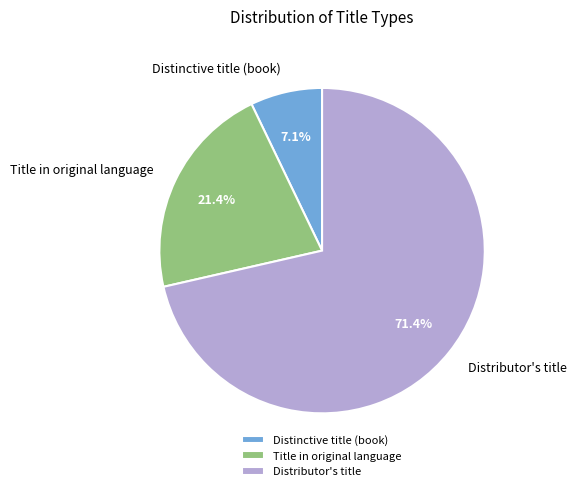

Count the number of slices in the pie.

3